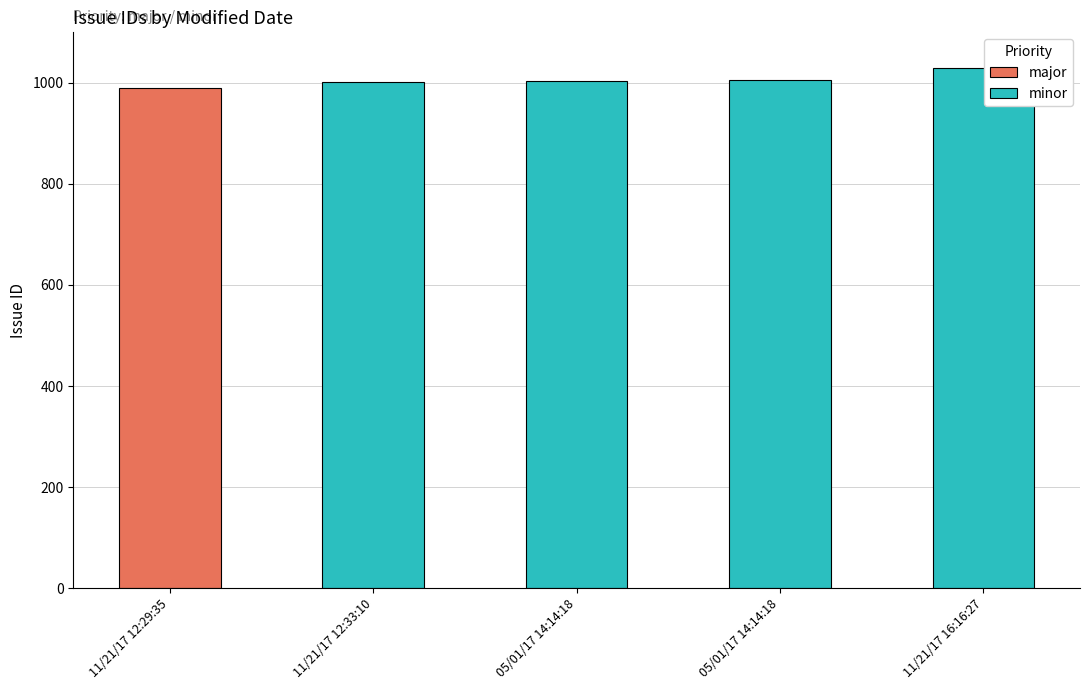

Rank the categories by value from lowest to highest.

11/21/17 12:29:35, 11/21/17 12:33:10, 05/01/17 14:14:18, 05/01/17 14:14:18, 11/21/17 16:16:27